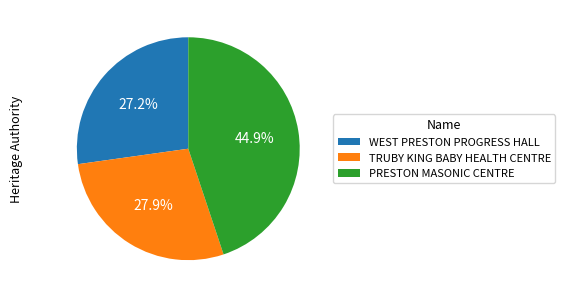

True or false: WEST PRESTON PROGRESS HALL accounts for 22% of the total.

False